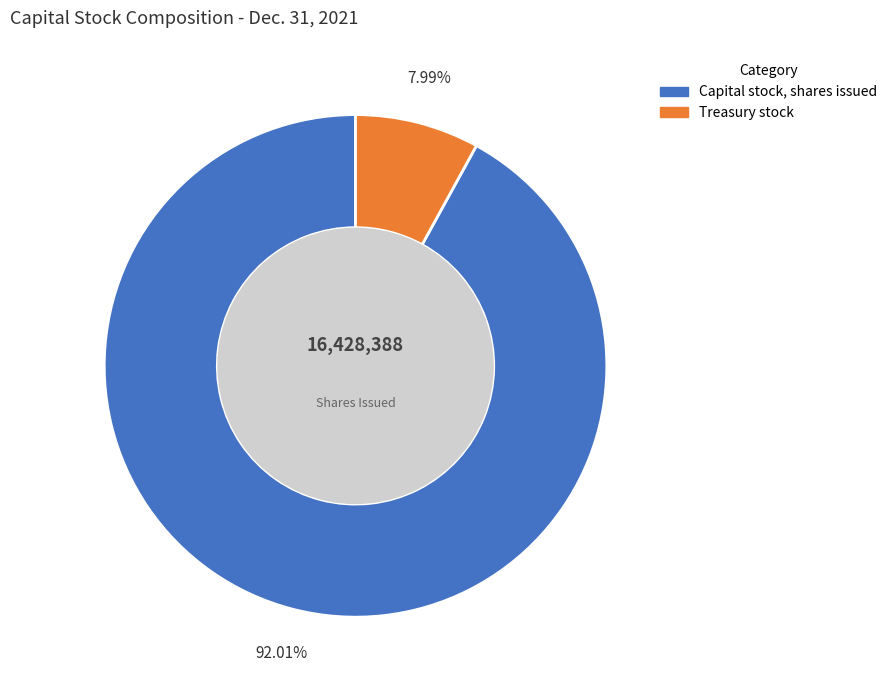

What is the ratio of the value at Capital stock, shares issued to the value at Treasury stock?

11.5